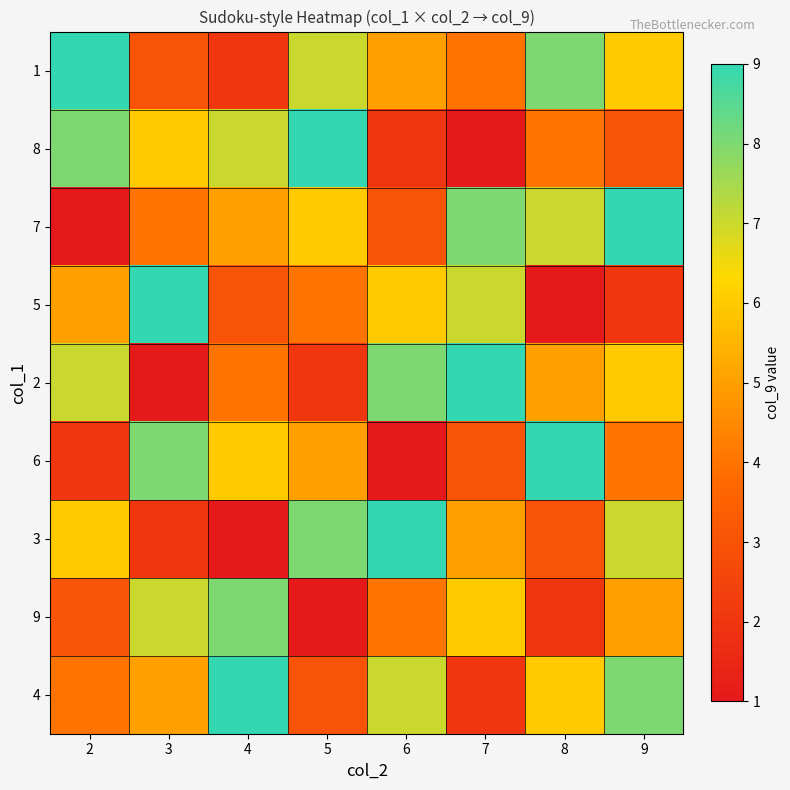

At how many categories does at least one series exceed 5?

8